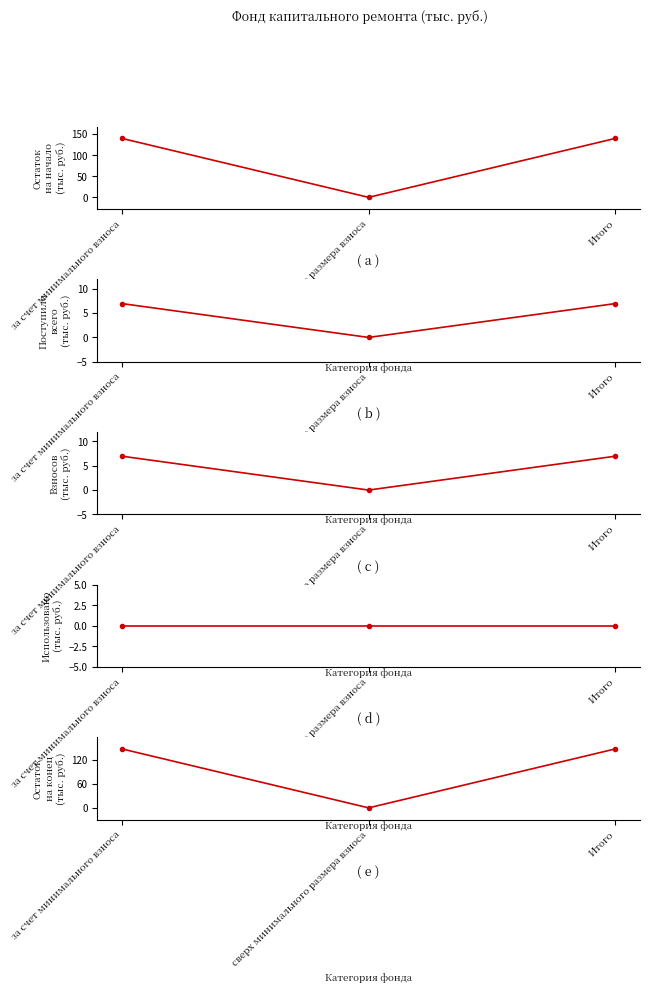

The value of Остаток на конец периода at Итого is 146.8. True or false?

True